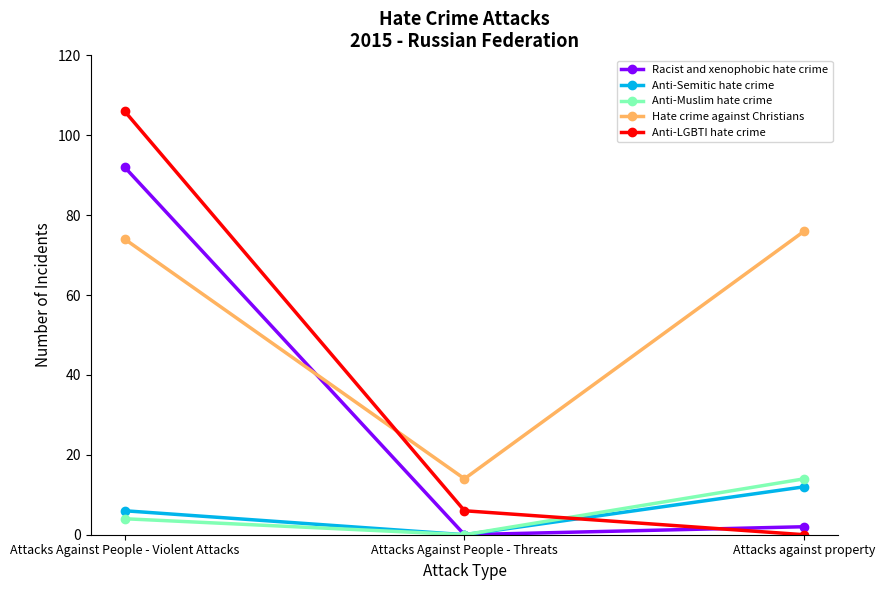

How many distinct data groups are displayed?

5